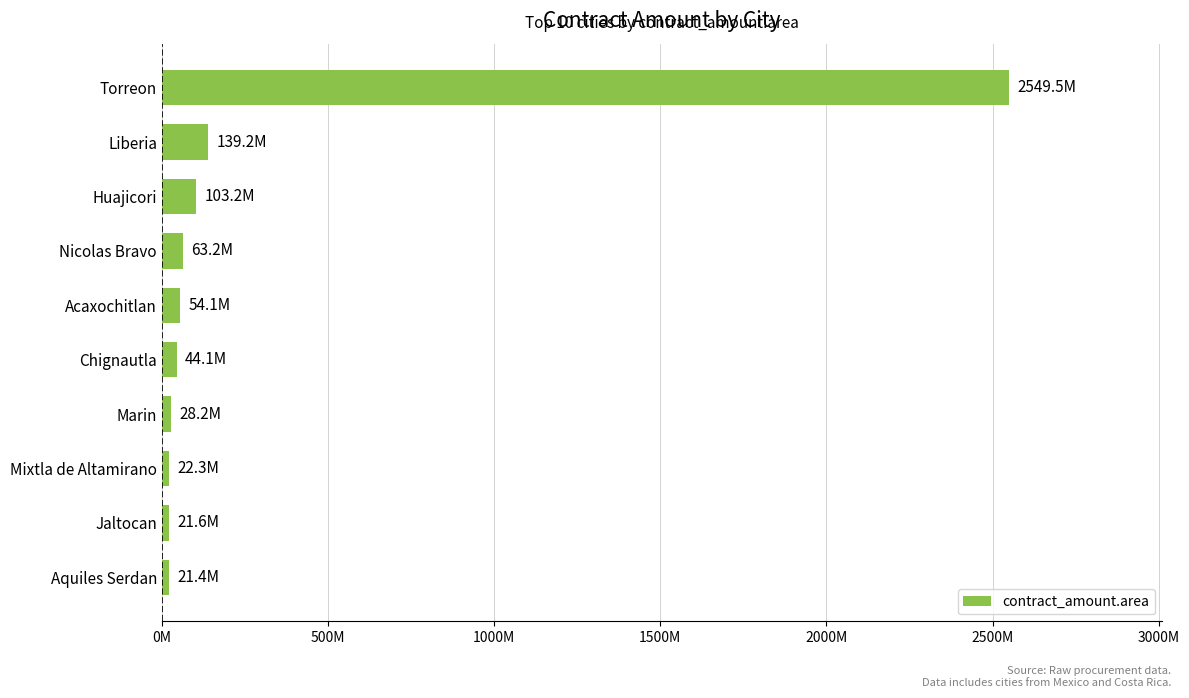

Are the bars horizontal?

Yes